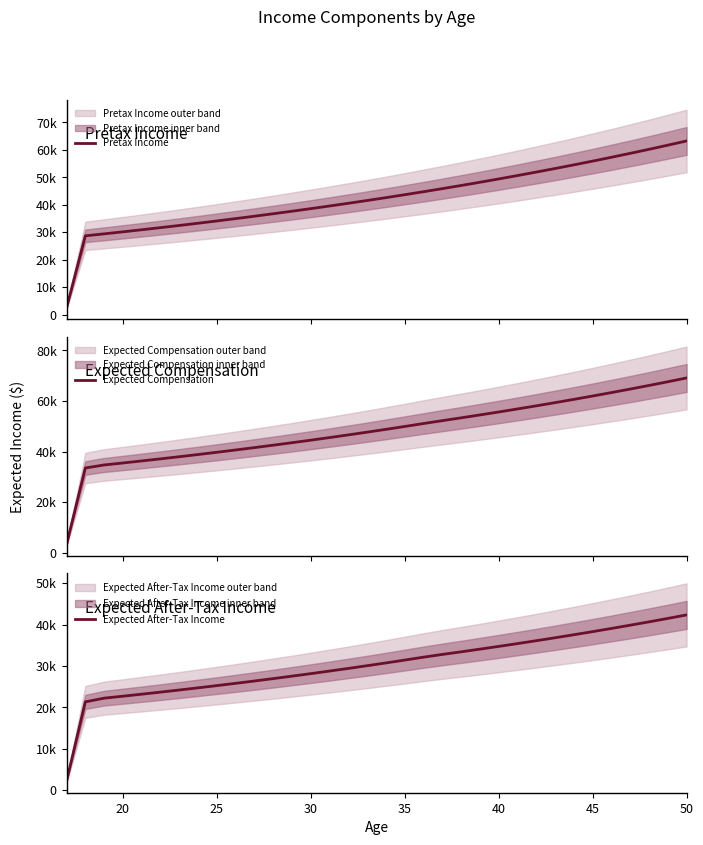

How many data points in Expected After-Tax Income are above 30731?

17